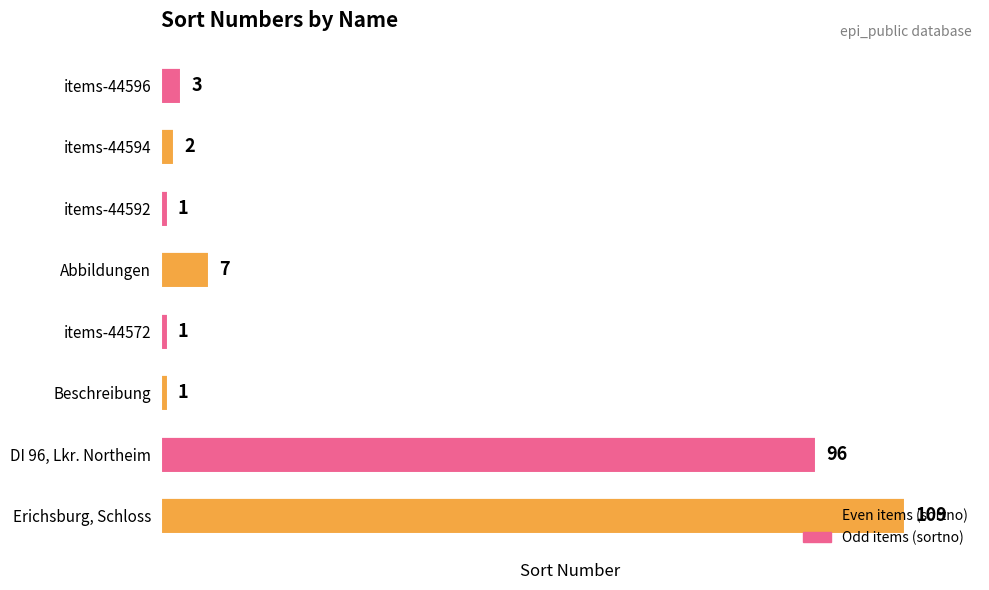

What is the maximum value shown in the chart?

109